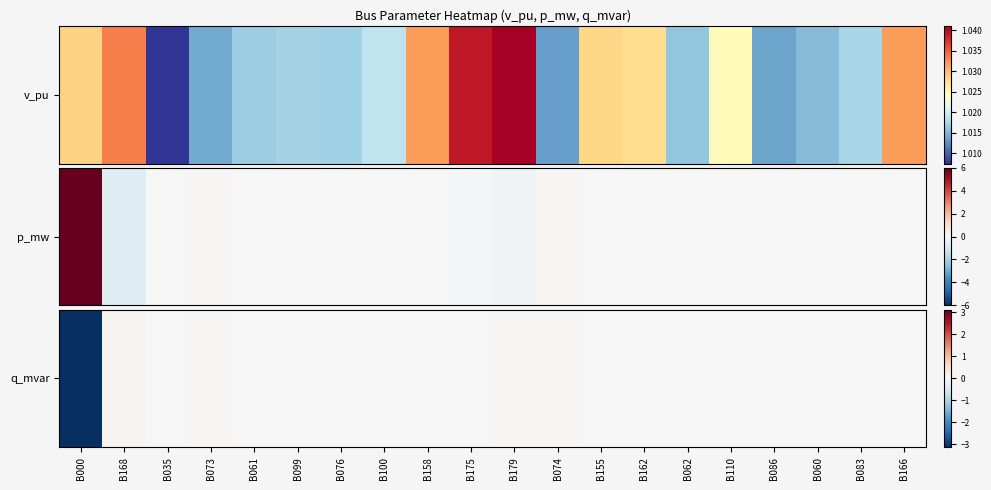

What is the change in value from B168 to B062?

-0.1